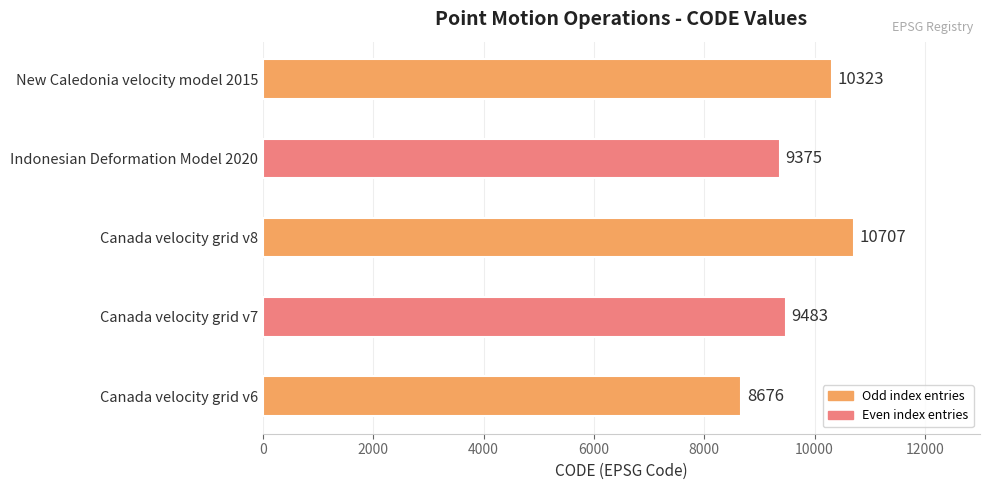

What value does the data have at Indonesian Deformation Model 2020, to the nearest 50?

9400